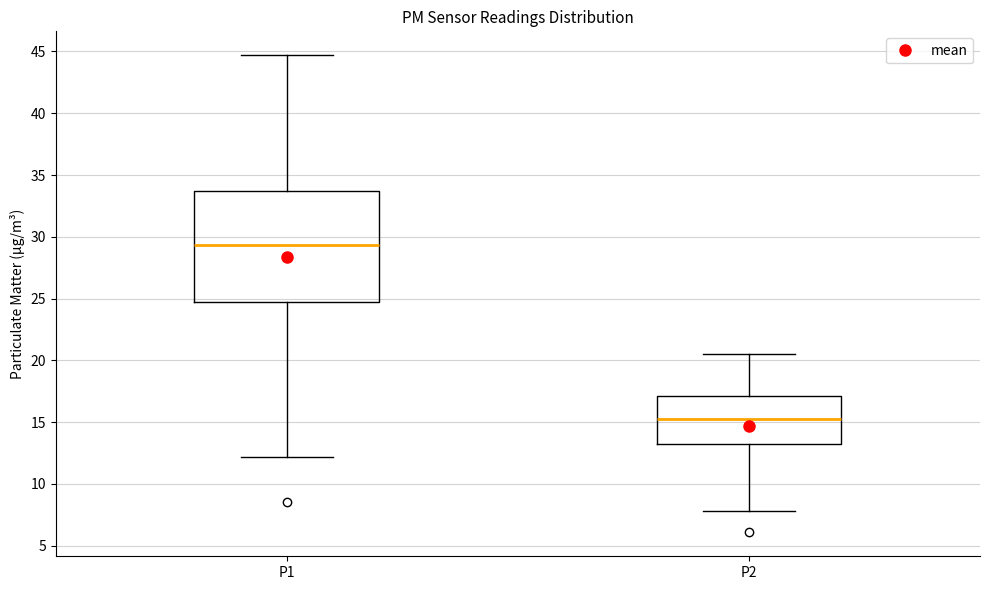

Reading left to right, transcribe this box plot: for each box, give where its median line is, the range the box spans, and where its two whiskers end, as read against the y-axis. The values are not printed on the chart, so give them approximately, as read against the axis.

P1: median 29.5, box 25.0 to 33.5, whiskers 12.0 to 44.5
P2: median 15.5, box 13.0 to 17.0, whiskers 8.0 to 20.5